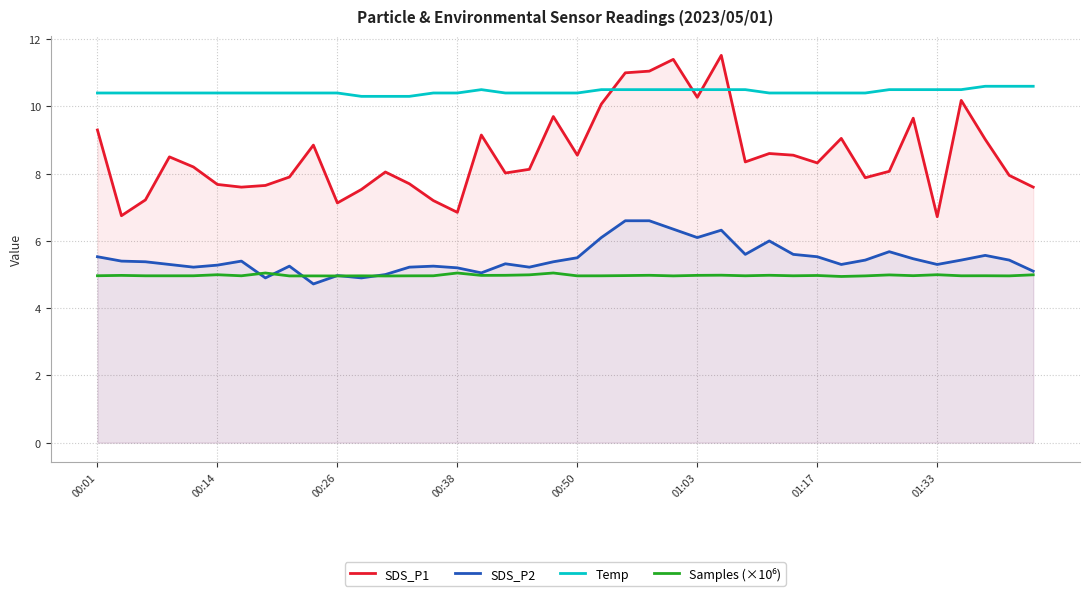

Reading left to right, transcribe all the data shown in this chart.

SDS_P1: 9.3	6.8	7.2	8.5	8.2	7.7	7.6	7.7	7.9	8.8	7.1	7.5	8.1	7.7	7.2	6.8	9.2	8.0	8.1	9.7	8.6	10.1	11.0	11.1	11.4	10.3	11.5	8.3	8.6	8.6	8.3	9.1	7.9	8.1	9.7	6.7	10.2	9.0	8.0	7.6
SDS_P2: 5.5	5.4	5.4	5.3	5.2	5.3	5.4	4.9	5.2	4.7	5.0	4.9	5.0	5.2	5.2	5.2	5.0	5.3	5.2	5.4	5.5	6.1	6.6	6.6	6.3	6.1	6.3	5.6	6.0	5.6	5.5	5.3	5.4	5.7	5.5	5.3	5.4	5.6	5.4	5.1
Temp: 10.4	10.4	10.4	10.4	10.4	10.4	10.4	10.4	10.4	10.4	10.4	10.3	10.3	10.3	10.4	10.4	10.5	10.4	10.4	10.4	10.4	10.5	10.5	10.5	10.5	10.5	10.5	10.5	10.4	10.4	10.4	10.4	10.4	10.5	10.5	10.5	10.5	10.6	10.6	10.6
Samples (×10⁶): 5.0	5.0	5.0	5.0	5.0	5.0	5.0	5.0	5.0	5.0	5.0	5.0	5.0	5.0	5.0	5.0	5.0	5.0	5.0	5.0	5.0	5.0	5.0	5.0	5.0	5.0	5.0	5.0	5.0	5.0	5.0	4.9	5.0	5.0	5.0	5.0	5.0	5.0	5.0	5.0